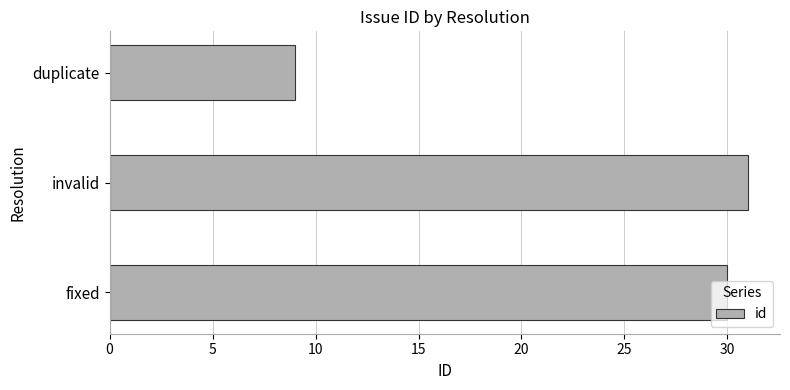

What is the change in value from fixed to duplicate?

-21